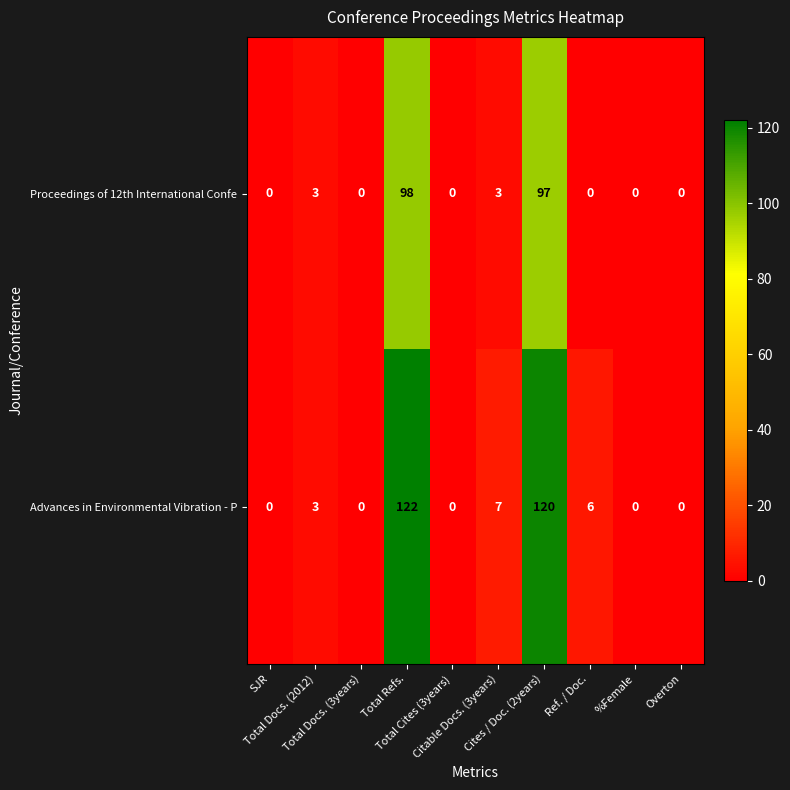

Rank the series by their maximum value, from highest to lowest.

Advances in Environmental Vibration - P, Proceedings of 12th International Confe